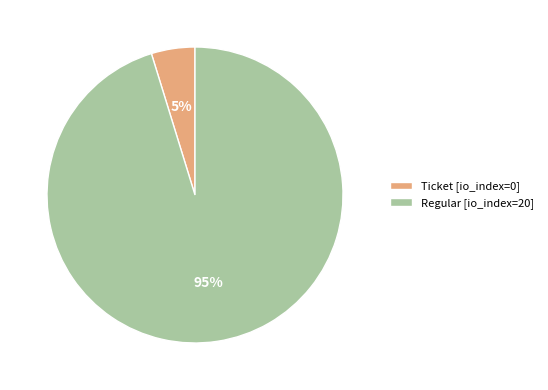

Which category has the biggest portion of the pie?

Regular [io_index=20]